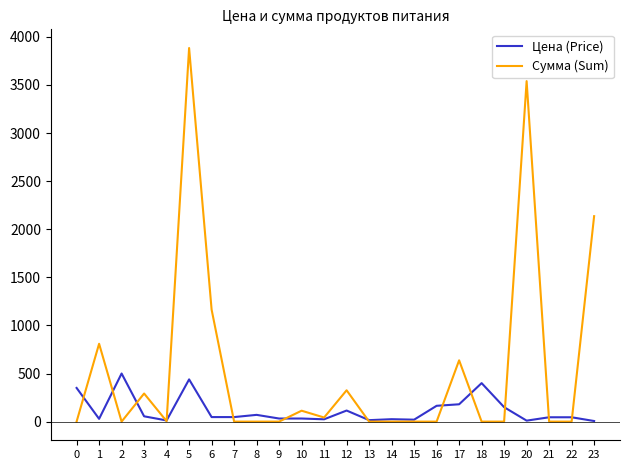

What is the average value of the Цена (Price) series?

117.2